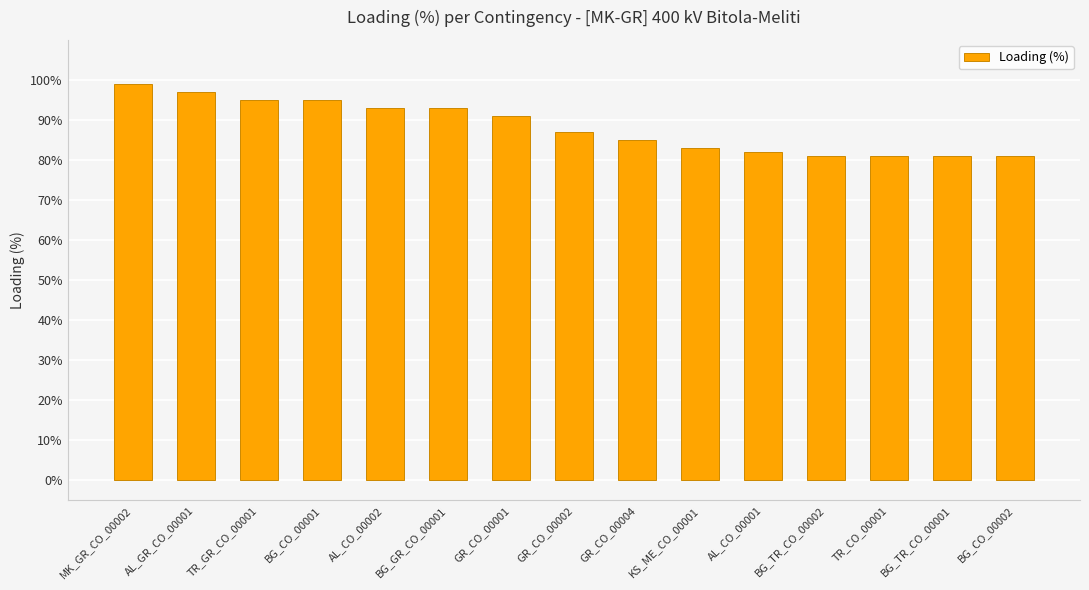

What is the value of the 3rd bar from the left?

95